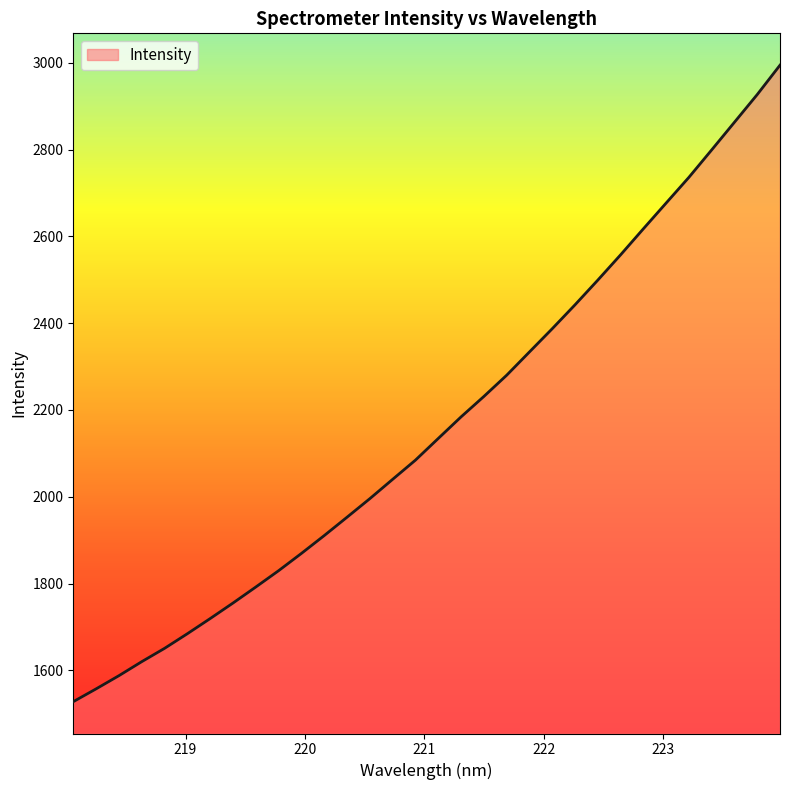

What is the greatest value displayed?

2994.5